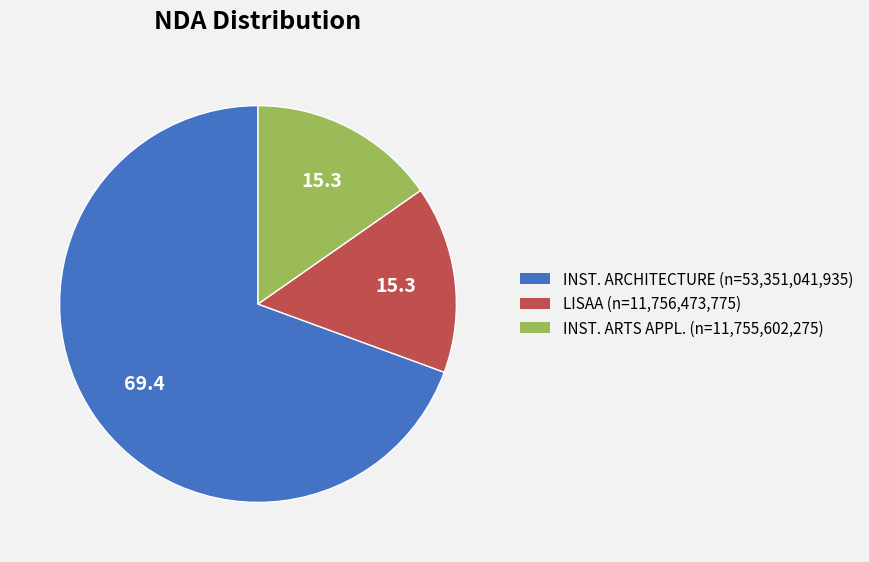

Count the number of slices in the pie.

3